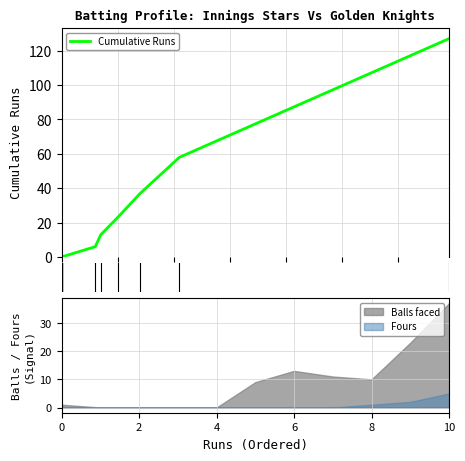

Is the value of Fours at 10 greater than the value of Balls faced at 6?

No